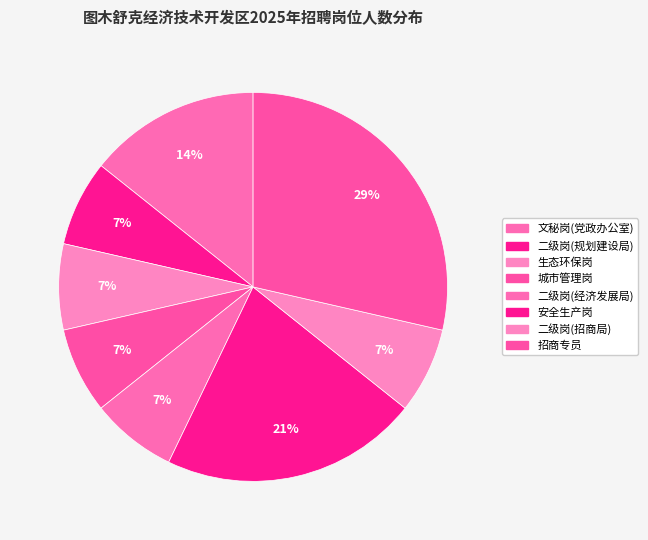

To the nearest percent, what portion does 生态环保岗 represent?

7%